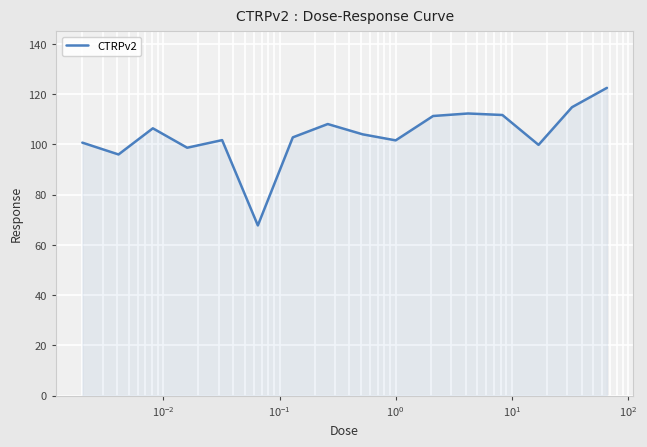

What is the difference between the maximum and minimum values?

54.8